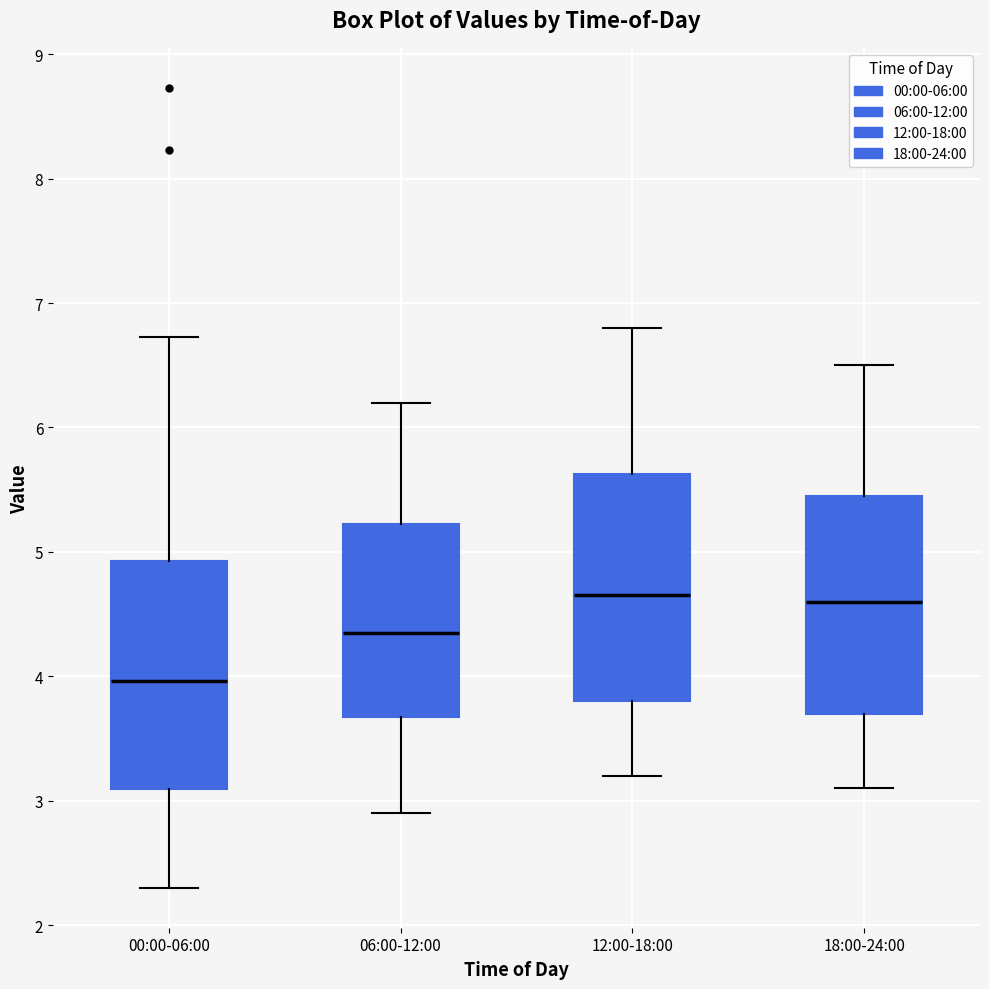

Where is the lower edge of the box for 18:00-24:00 on the y-axis? The values are not printed on the chart, so give them approximately, as read against the axis.

3.7